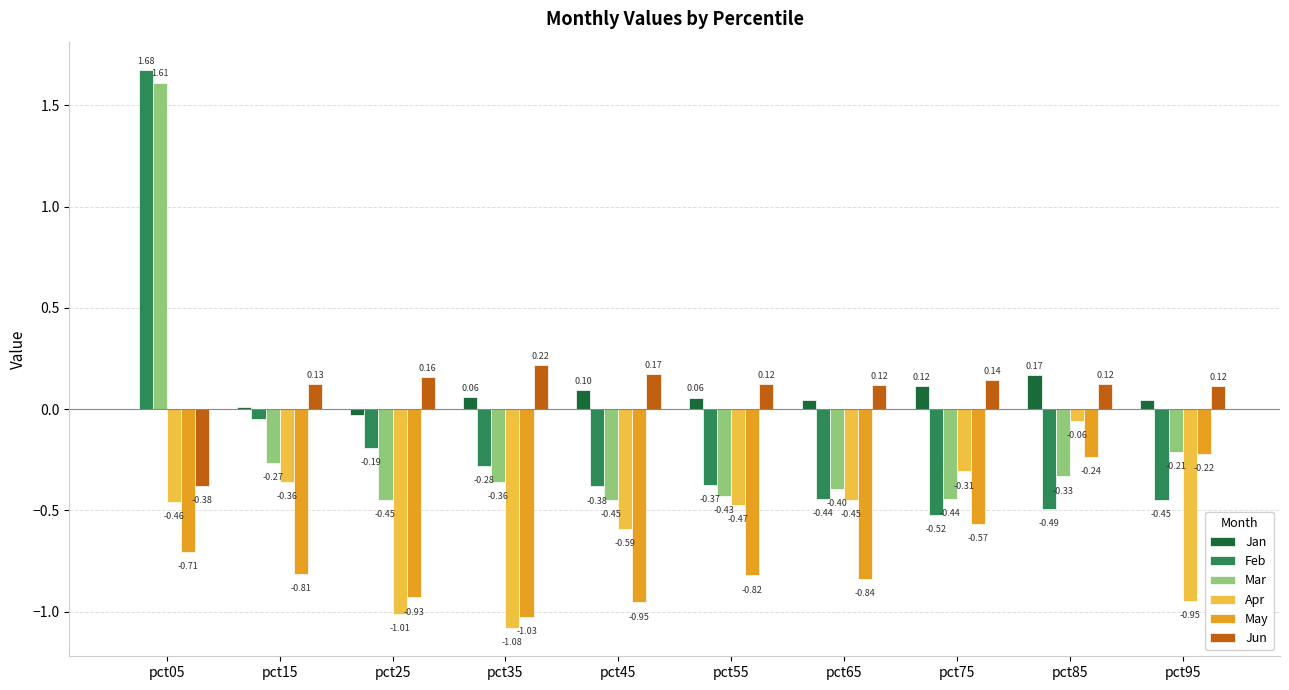

Which series changed the most between pct35 and pct55?

Apr